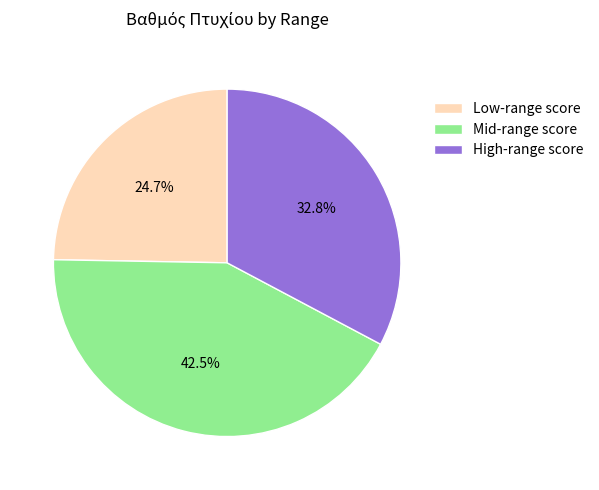

To the nearest percent, what is the difference between the largest and smallest slice percentages?

18%